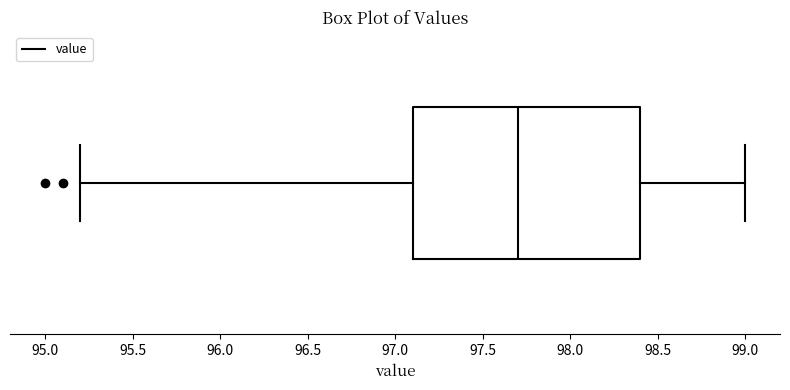

Where is the right edge of the box on the x-axis? The values are not printed on the chart, so give them approximately, as read against the axis.

98.4